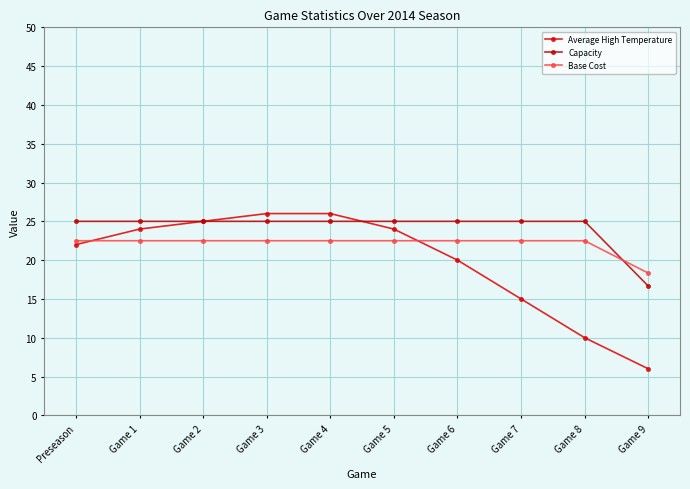

What are all the series names shown in the legend?

Average High Temperature, Capacity, Base Cost